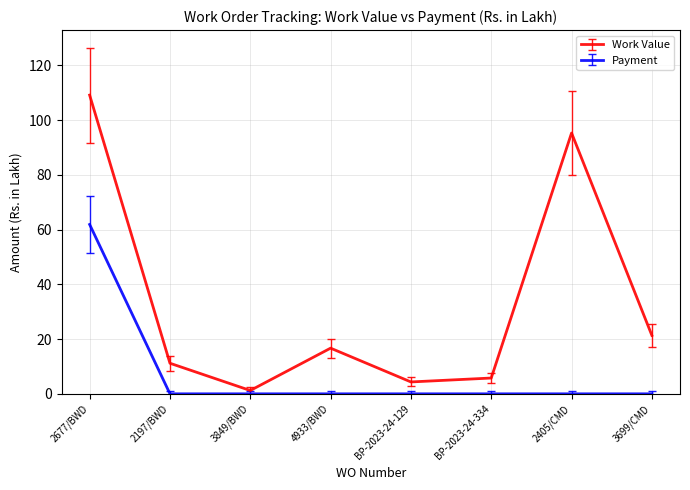

What is the maximum value for Payment?

61.9